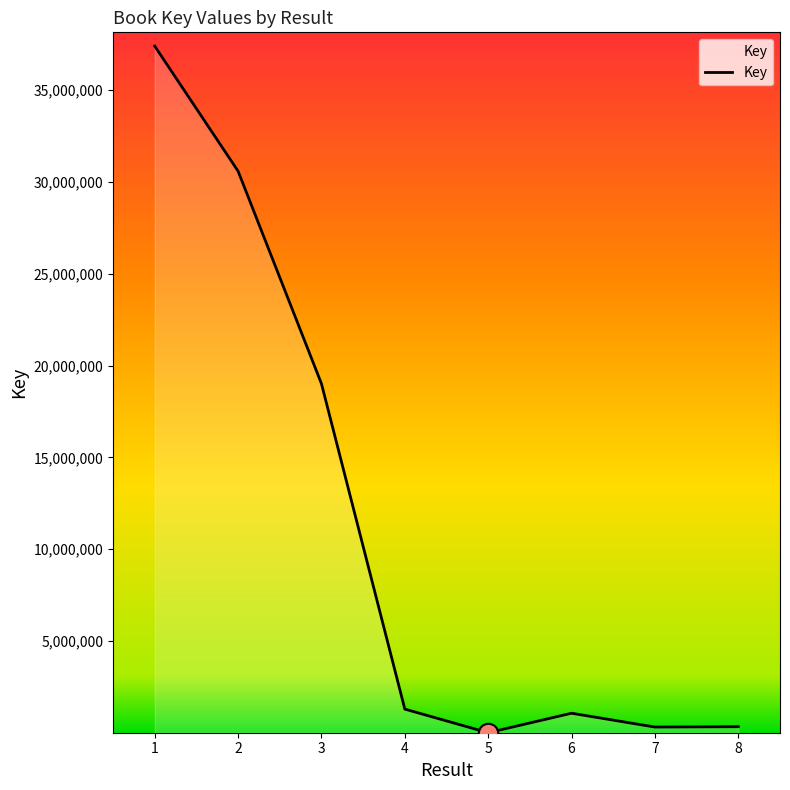

How many lines are shown in the chart?

1